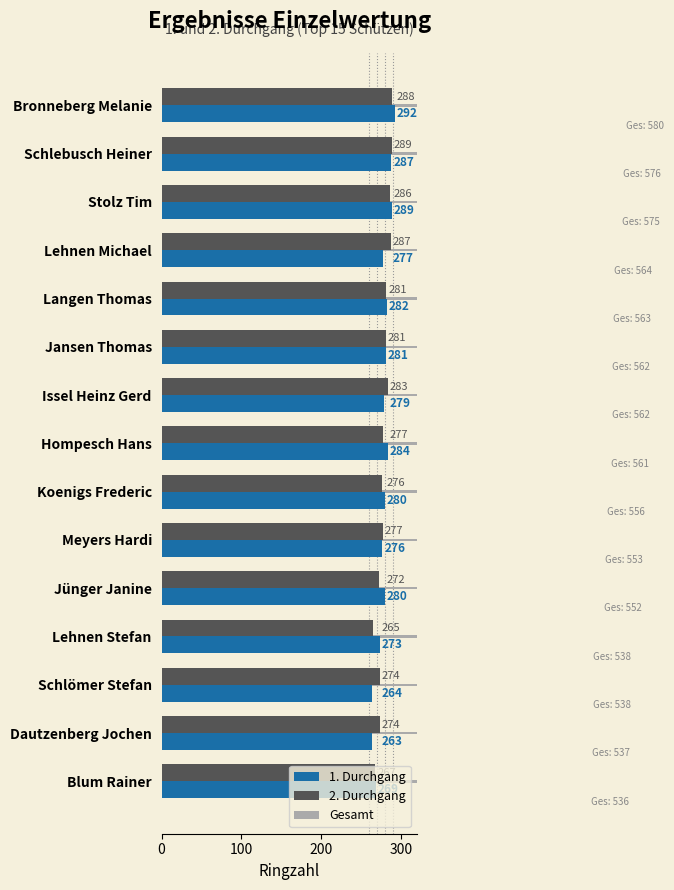

At how many categories does at least one series exceed 417?

15